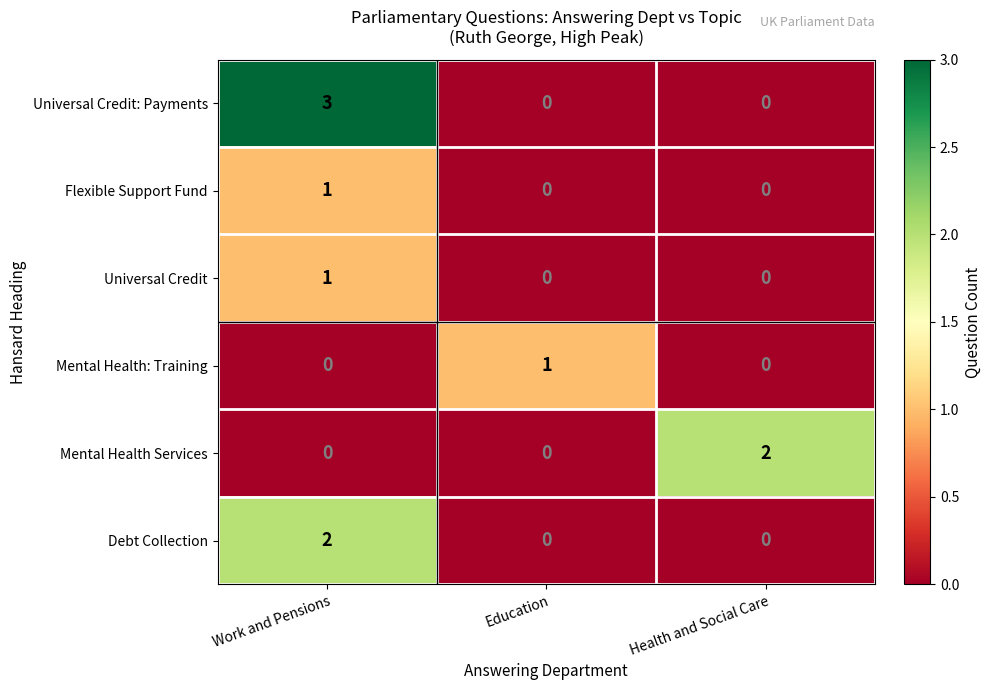

Which category has the highest value across all series?

Work and Pensions